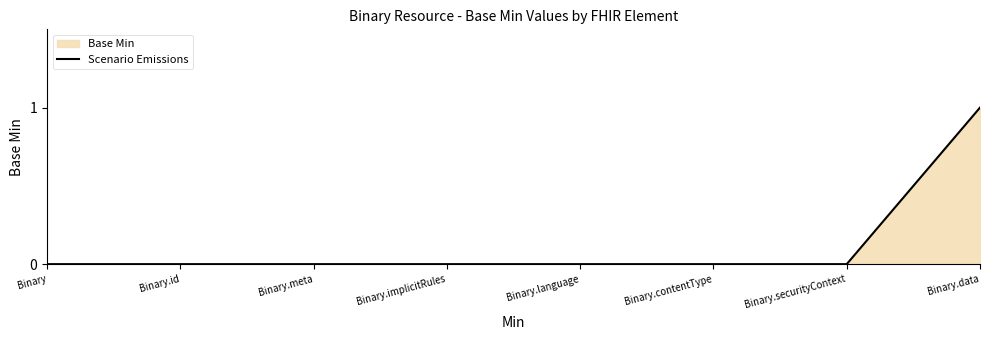

At which label is the value closest to 0?

Binary